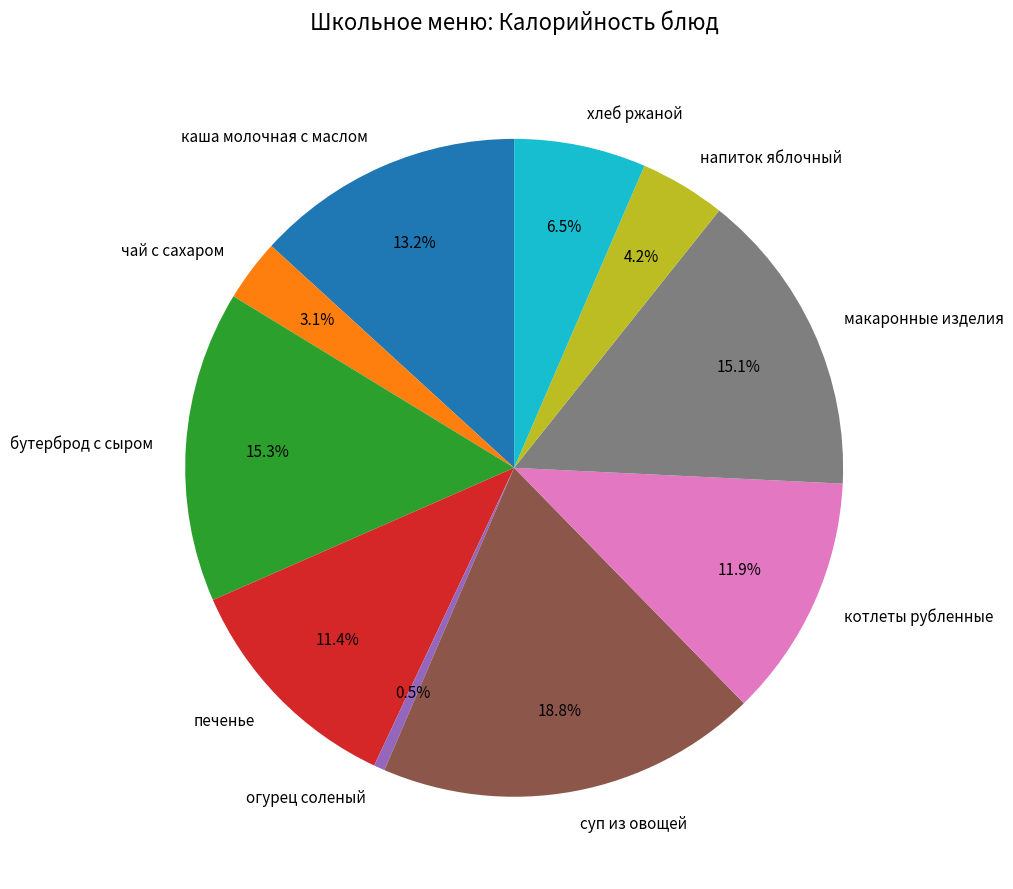

Is напиток яблочный the majority of the pie?

No